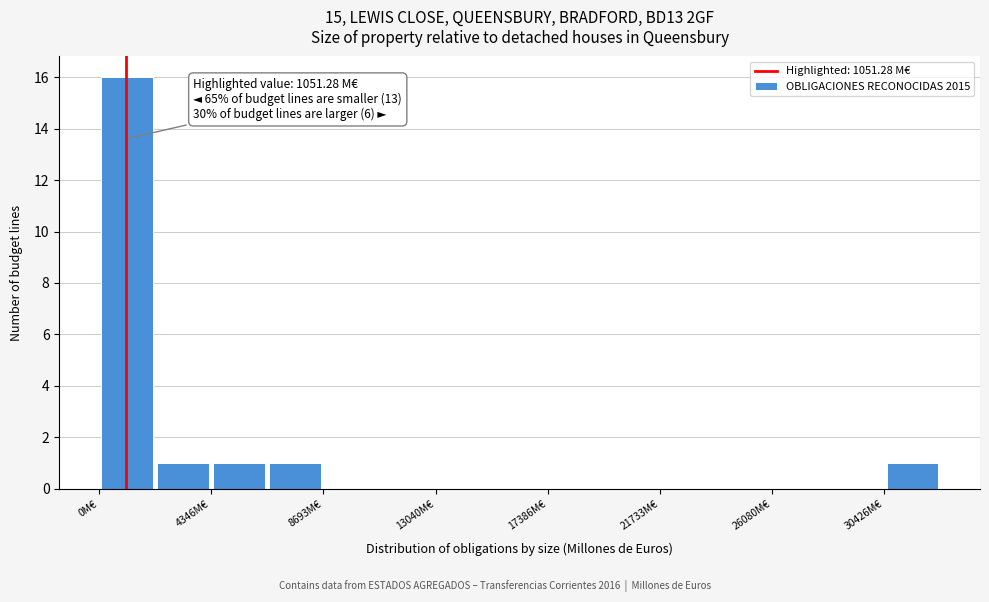

Over which range of the x-axis is the bar tallest?

0 to 2000